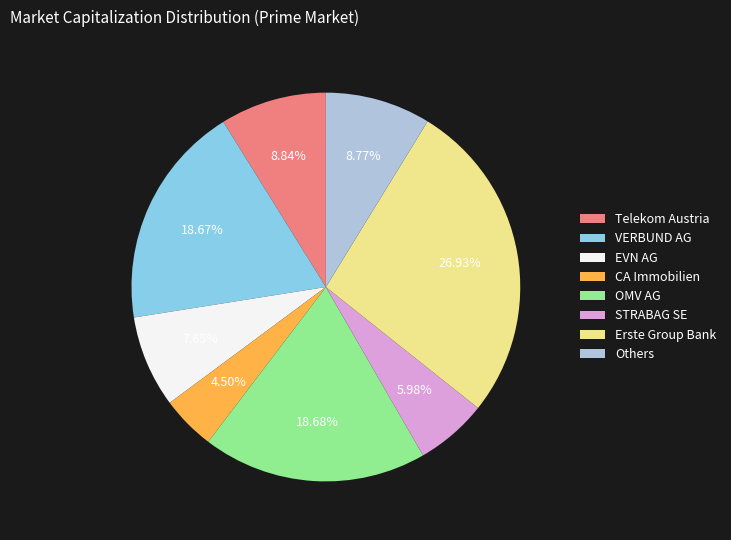

Approximately how many times larger is the value at VERBUND AG compared to CA Immobilien?

4.1